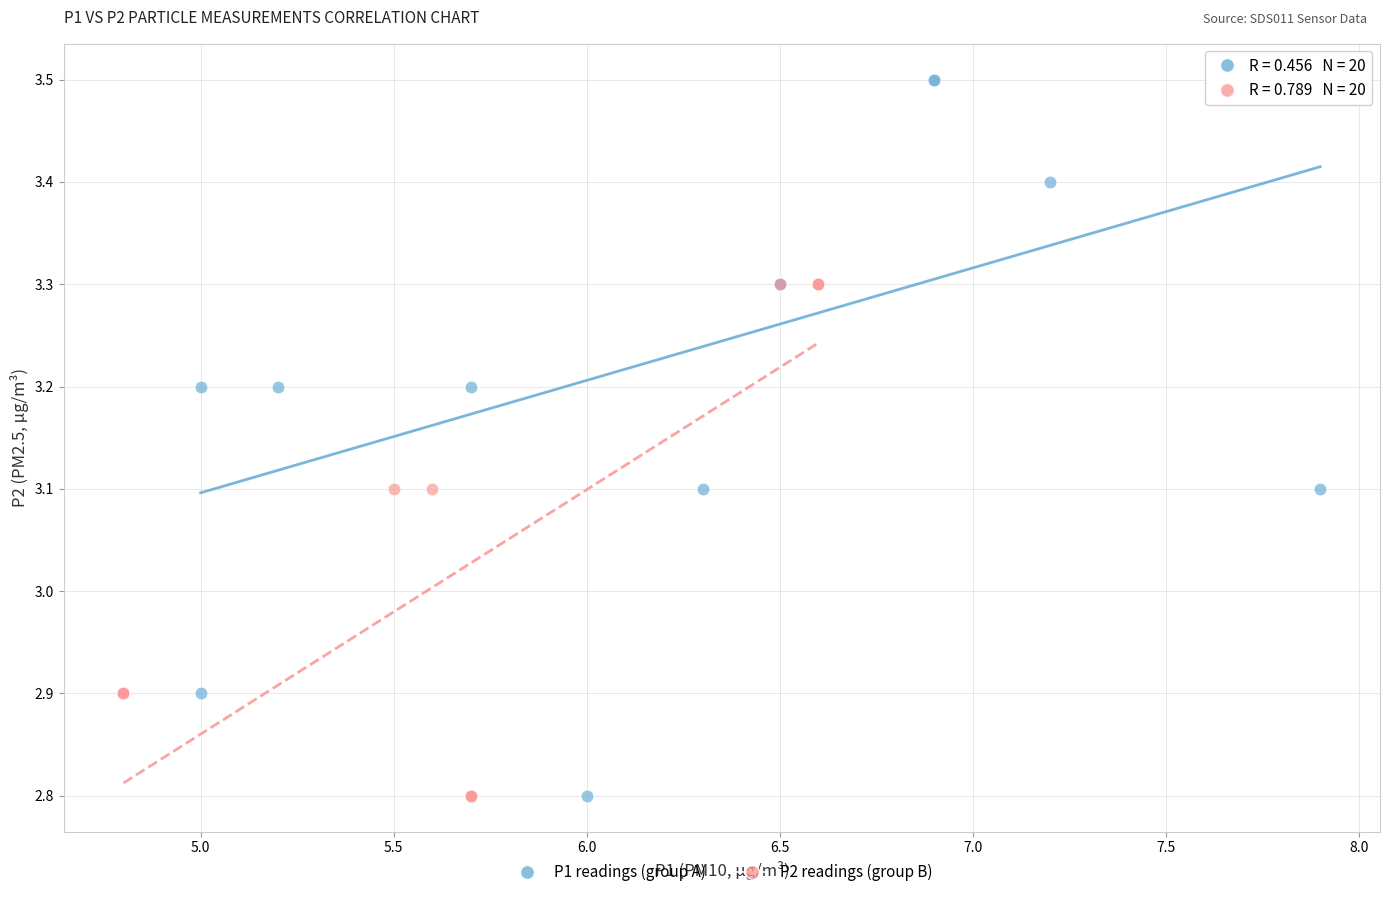

Which series has the widest spread of Y values?

P1 readings (group A)